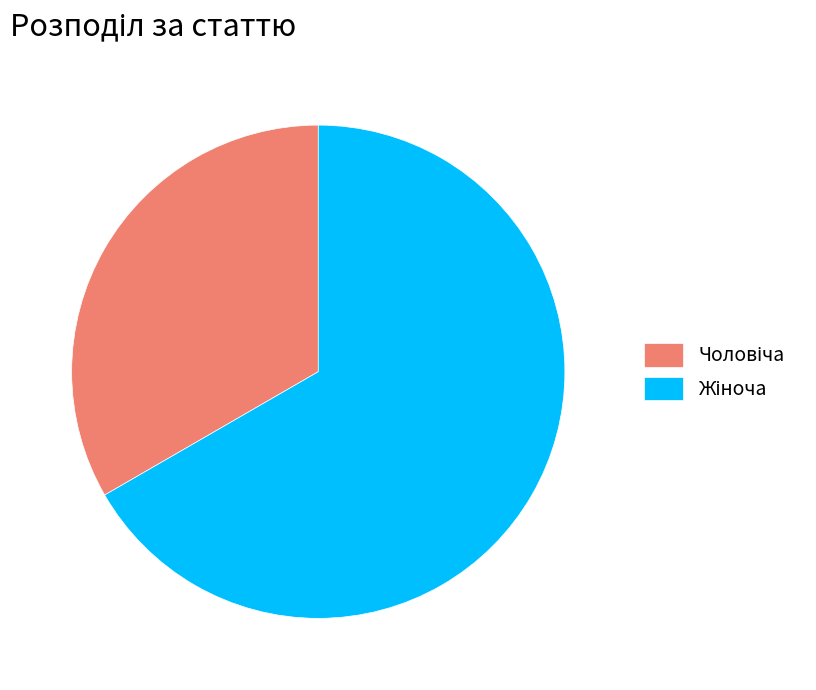

Is there any slice that represents more than half of the pie?

Yes